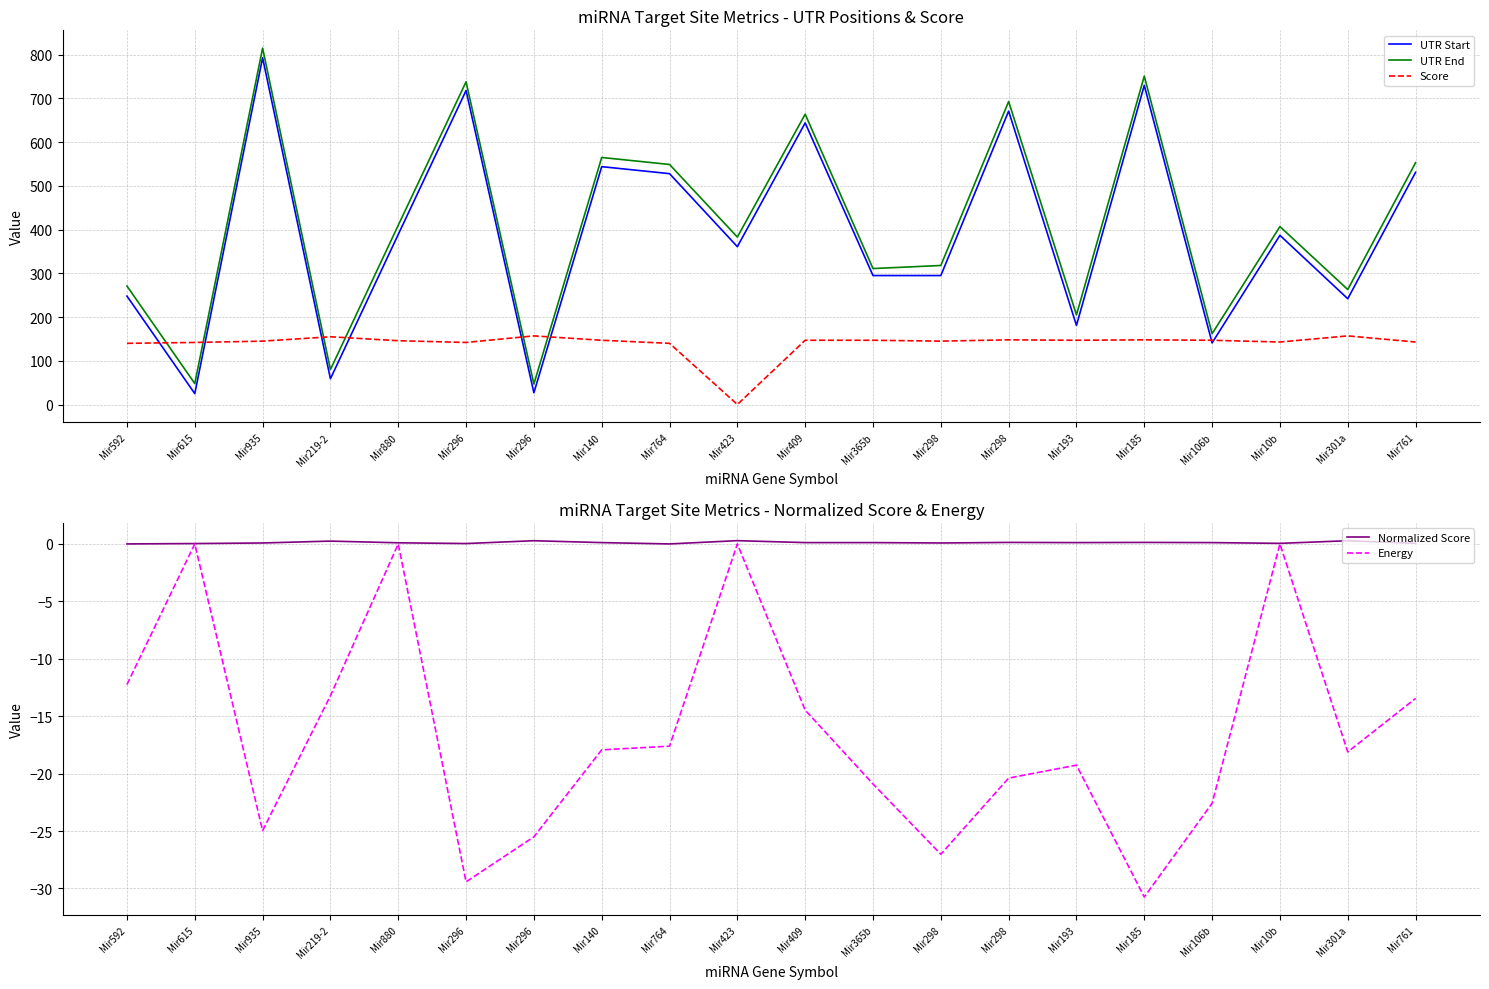

The Score series shows 93.8 at Mir761. True or false?

False